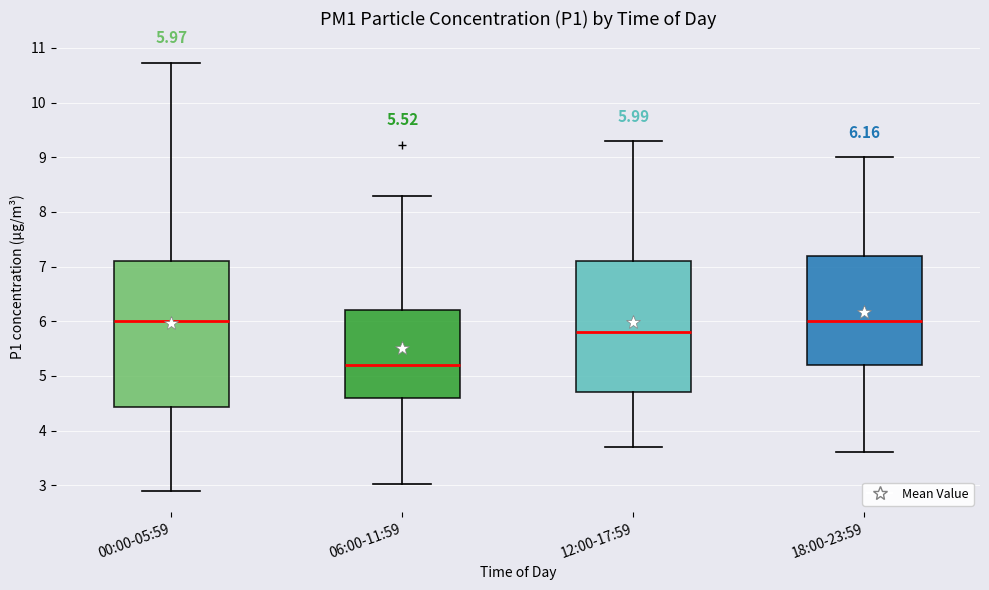

Comparing the boxes themselves (not the whiskers), which one is the tallest?

00:00-05:59